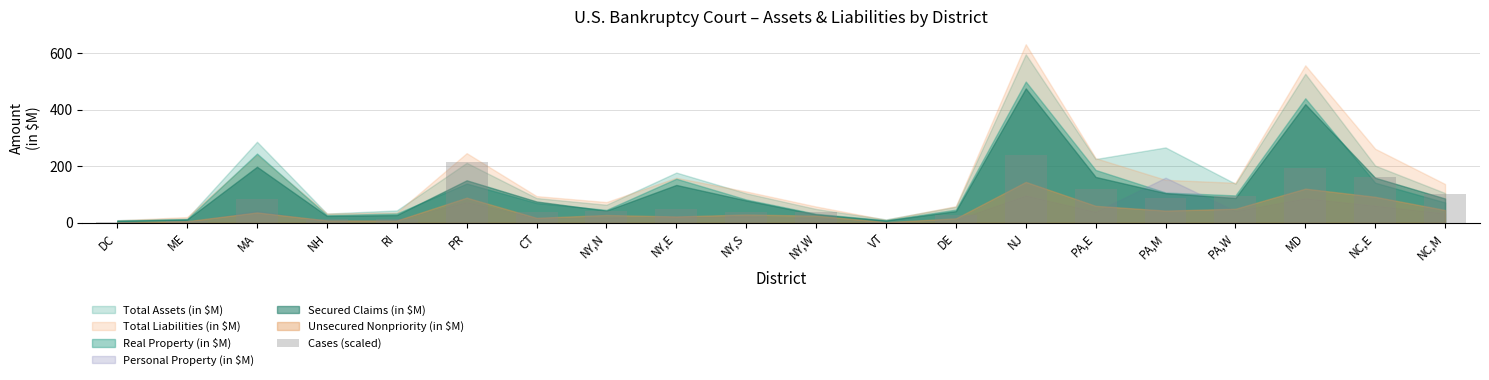

What is the difference between the maximum and minimum values?

235.7